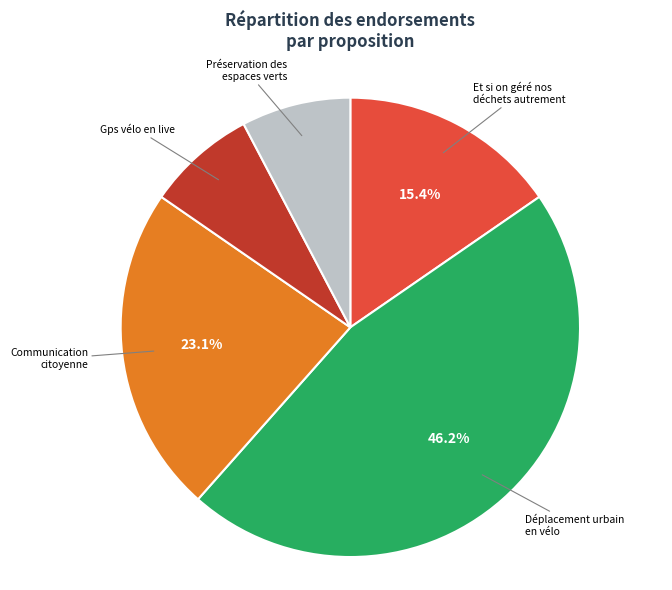

Is the sum of Gps vélo en live and Préservation des espaces verts greater than half?

No